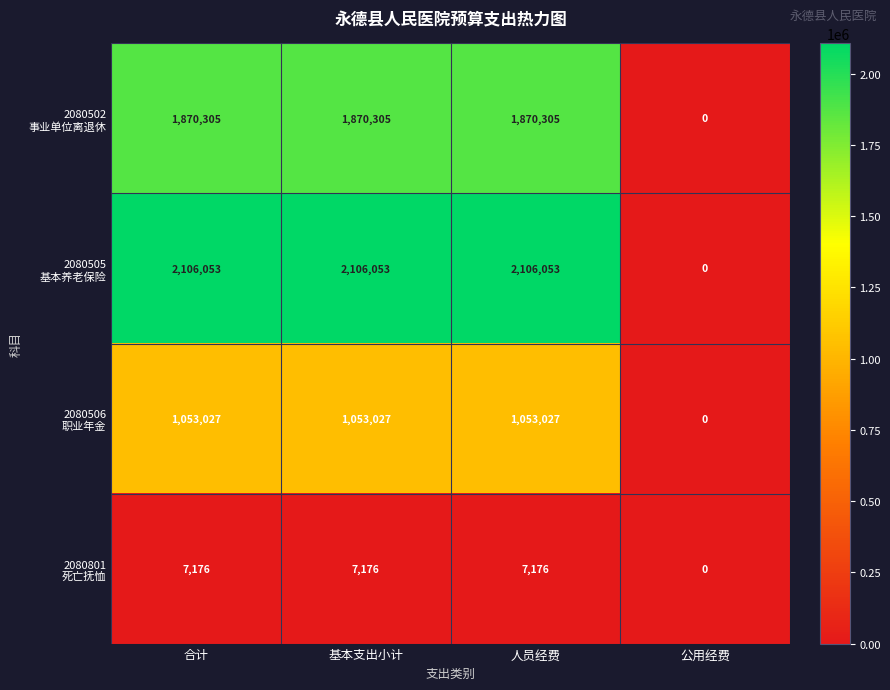

What is the maximum value shown in the chart?

2106053